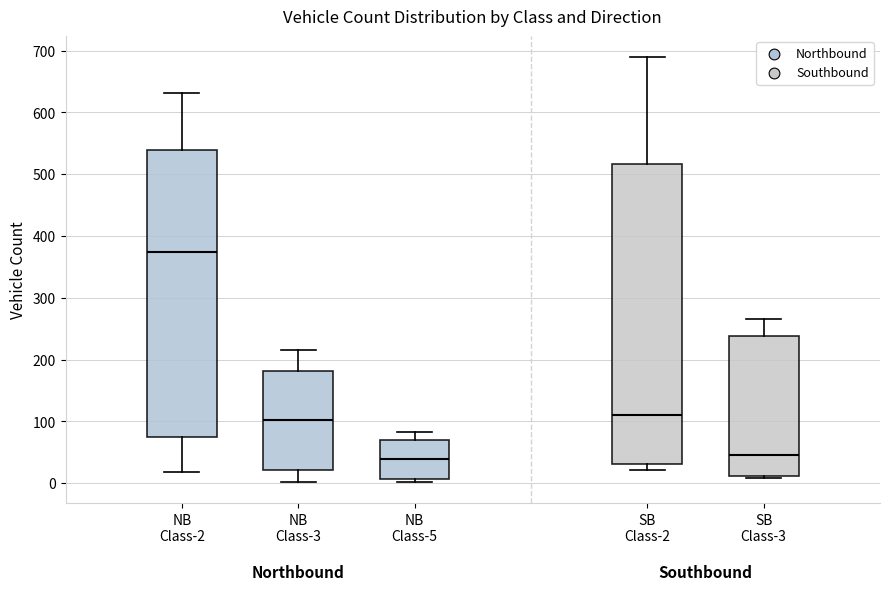

Which box is the tallest, from its lower edge to its upper edge?

SB Class-2